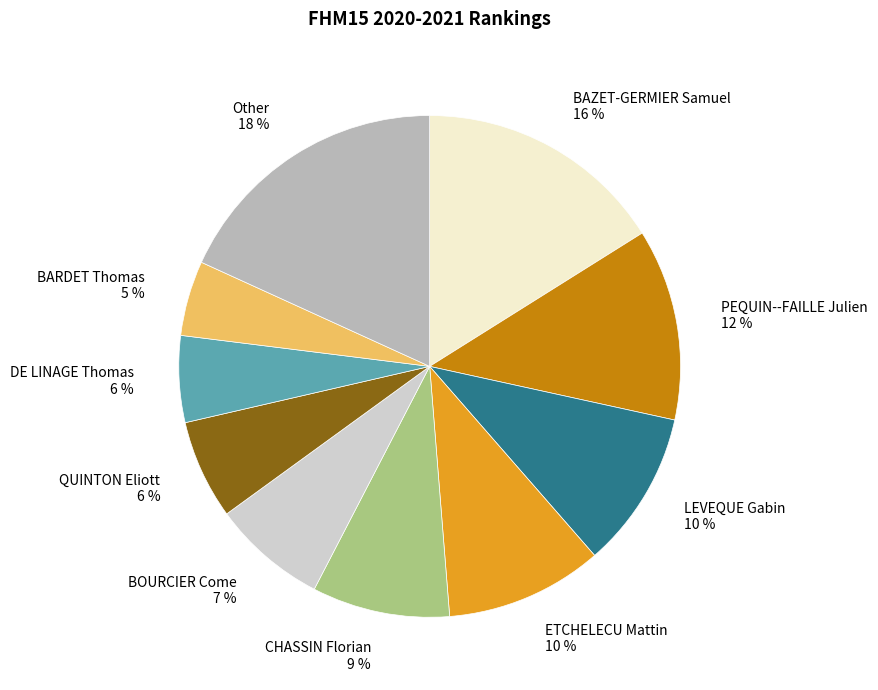

To the nearest percent, what is the average slice percentage?

10%